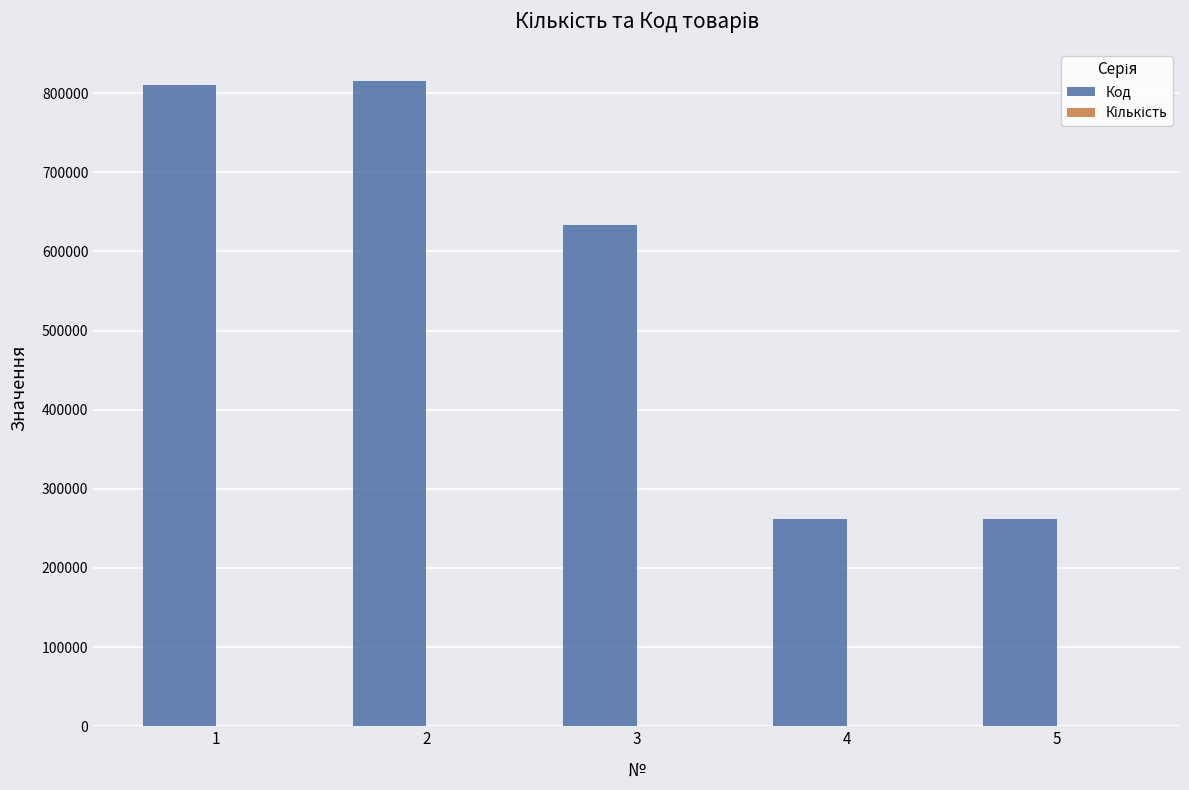

What is the sum of all Код values?

2782335